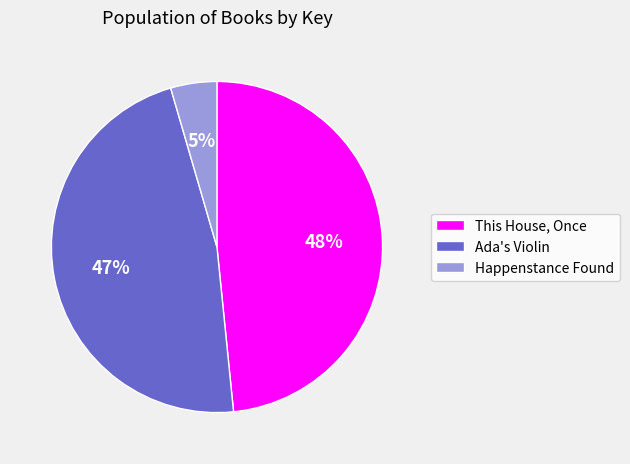

The Ada's Violin slice represents 59% of the pie. True or false?

False